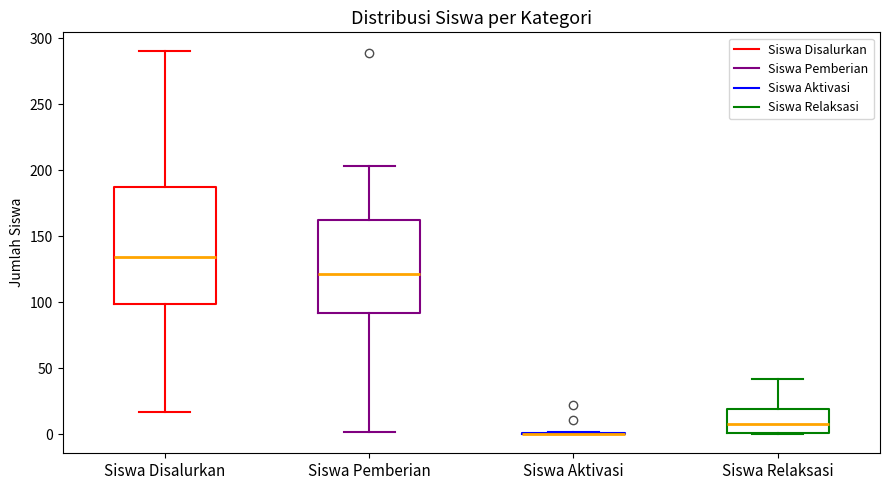

Reading left to right, read every box against the y-axis: the position of its median line, the range the box covers, and the ends of its whiskers. The values are not printed on the chart, so give them approximately, as read against the axis.

Siswa Disalurkan: median 135, box 100 to 185, whiskers 15 to 290
Siswa Pemberian: median 120, box 90 to 165, whiskers 0 to 205
Siswa Aktivasi: box collapsed to a line at 0, whiskers 0 to 0
Siswa Relaksasi: median 10, box 0 to 20, whiskers 0 to 40